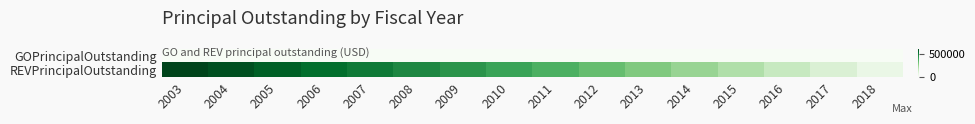

Reading left to right, transcribe all the data shown in this chart.

GOPrincipalOutstanding: 2003=0	2004=0	2005=0	2006=0	2007=0	2008=0	2009=0	2010=0	2011=0	2012=0	2013=0	2014=0	2015=0	2016=0	2017=0	2018=0
REVPrincipalOutstanding: 2003=617000	2004=591000	2005=563000	2006=534000	2007=504000	2008=472000	2009=439000	2010=404000	2011=367000	2012=328000	2013=288000	2014=246000	2015=201000	2016=154000	2017=105000	2018=54000